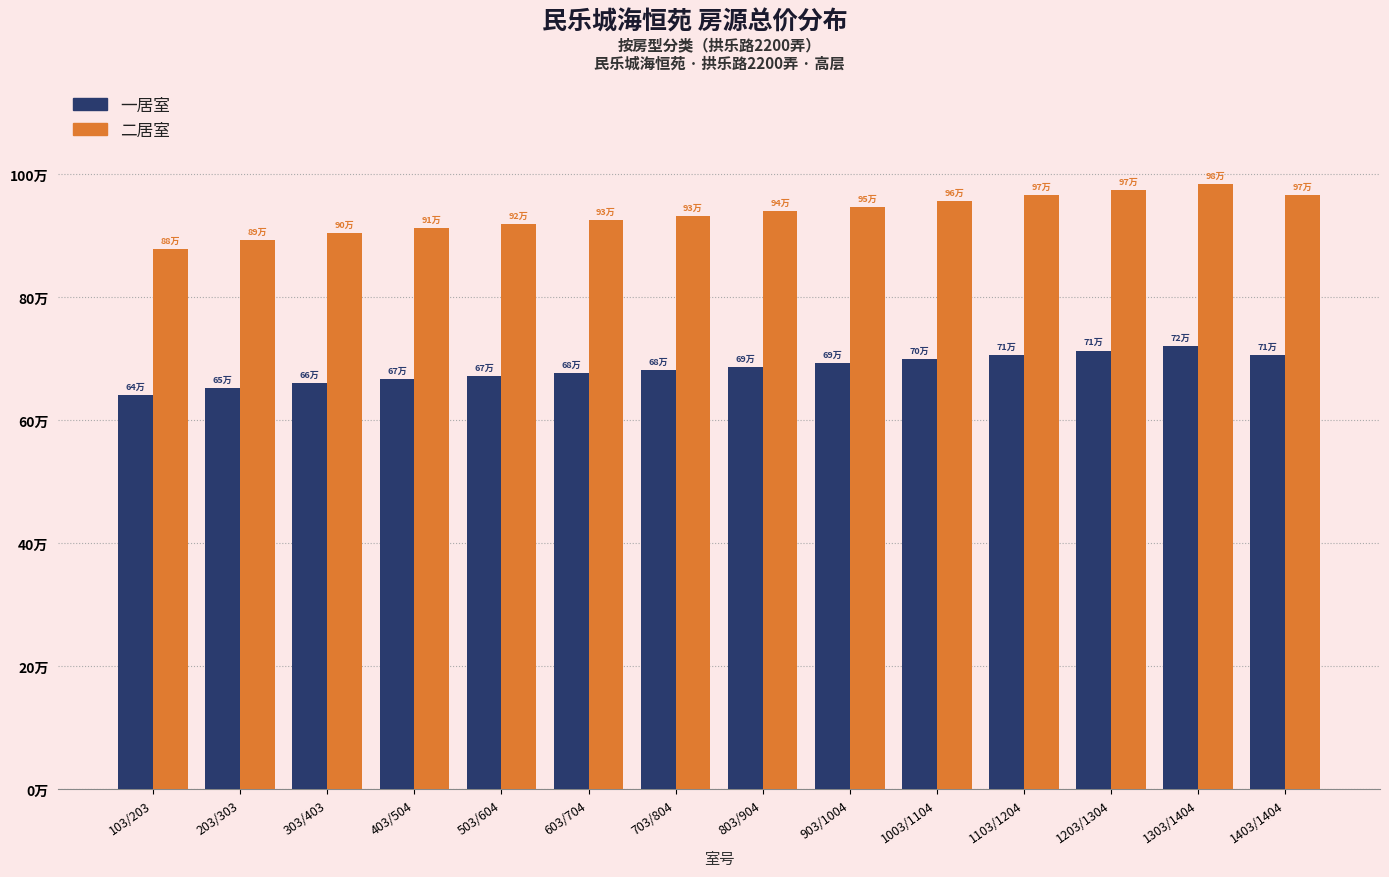

Are the bars horizontal?

No